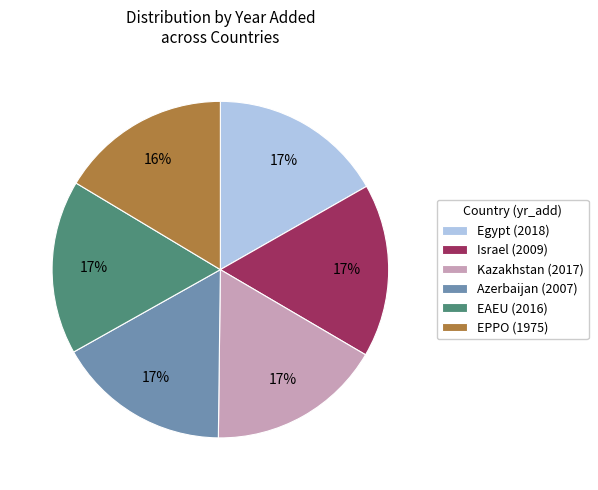

Is EPPO (1975) the majority of the pie?

No